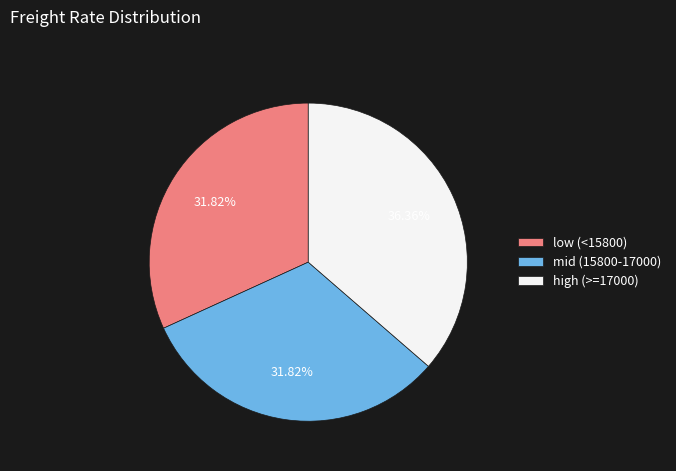

Do mid (15800-17000) and low (<15800) together represent more than half of the pie?

Yes